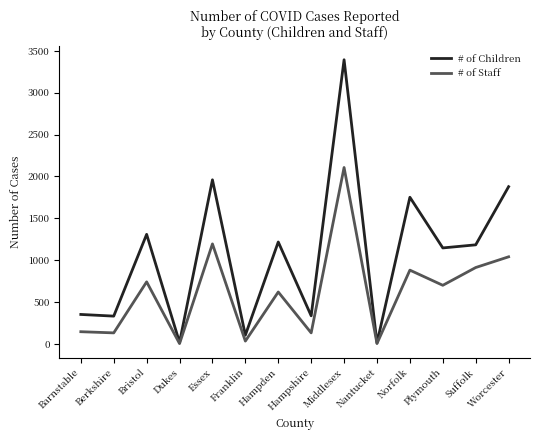

List the series in order of their peak value, highest first.

# of Children, # of Staff